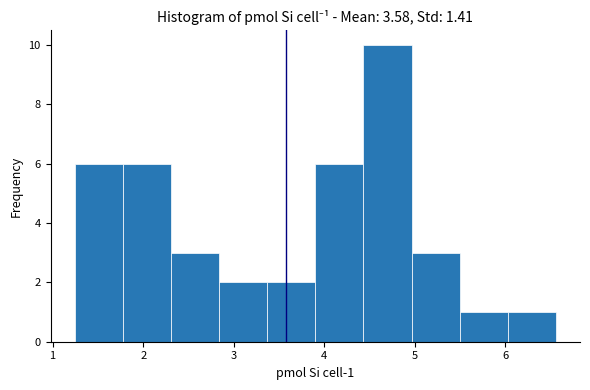

Which range on the x-axis has the tallest bar?

4.4 to 5.0